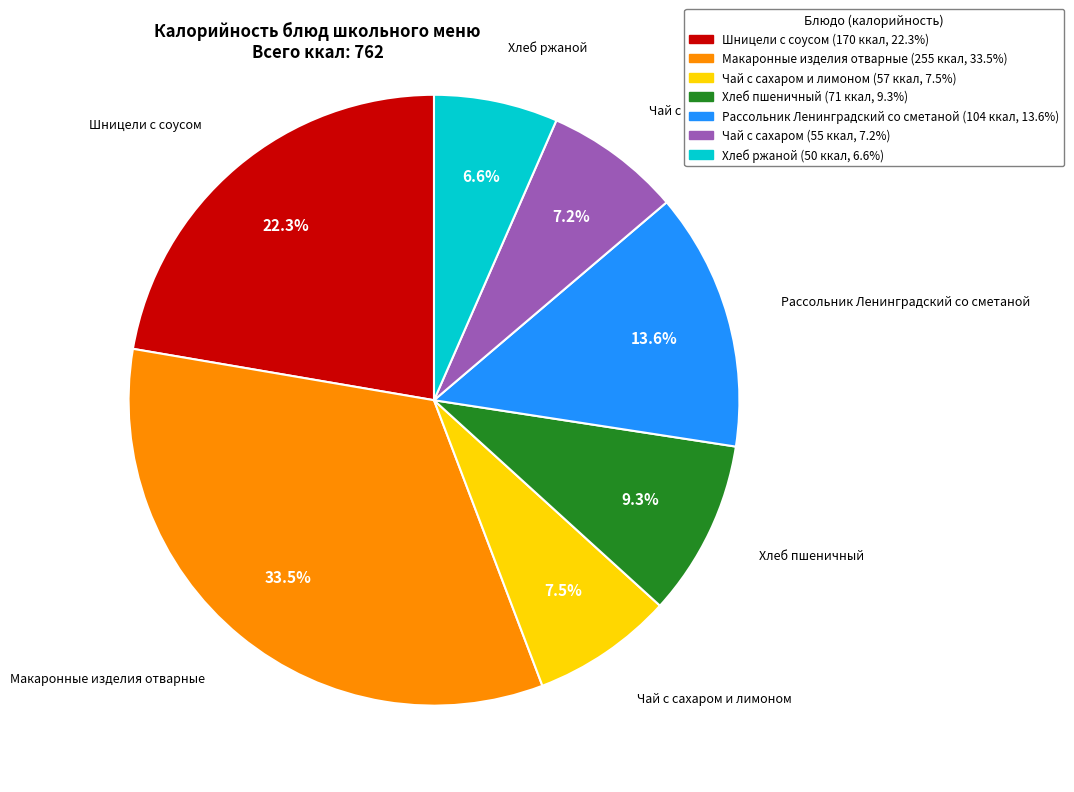

Does Макаронные изделия отварные represent more than half of the total?

No